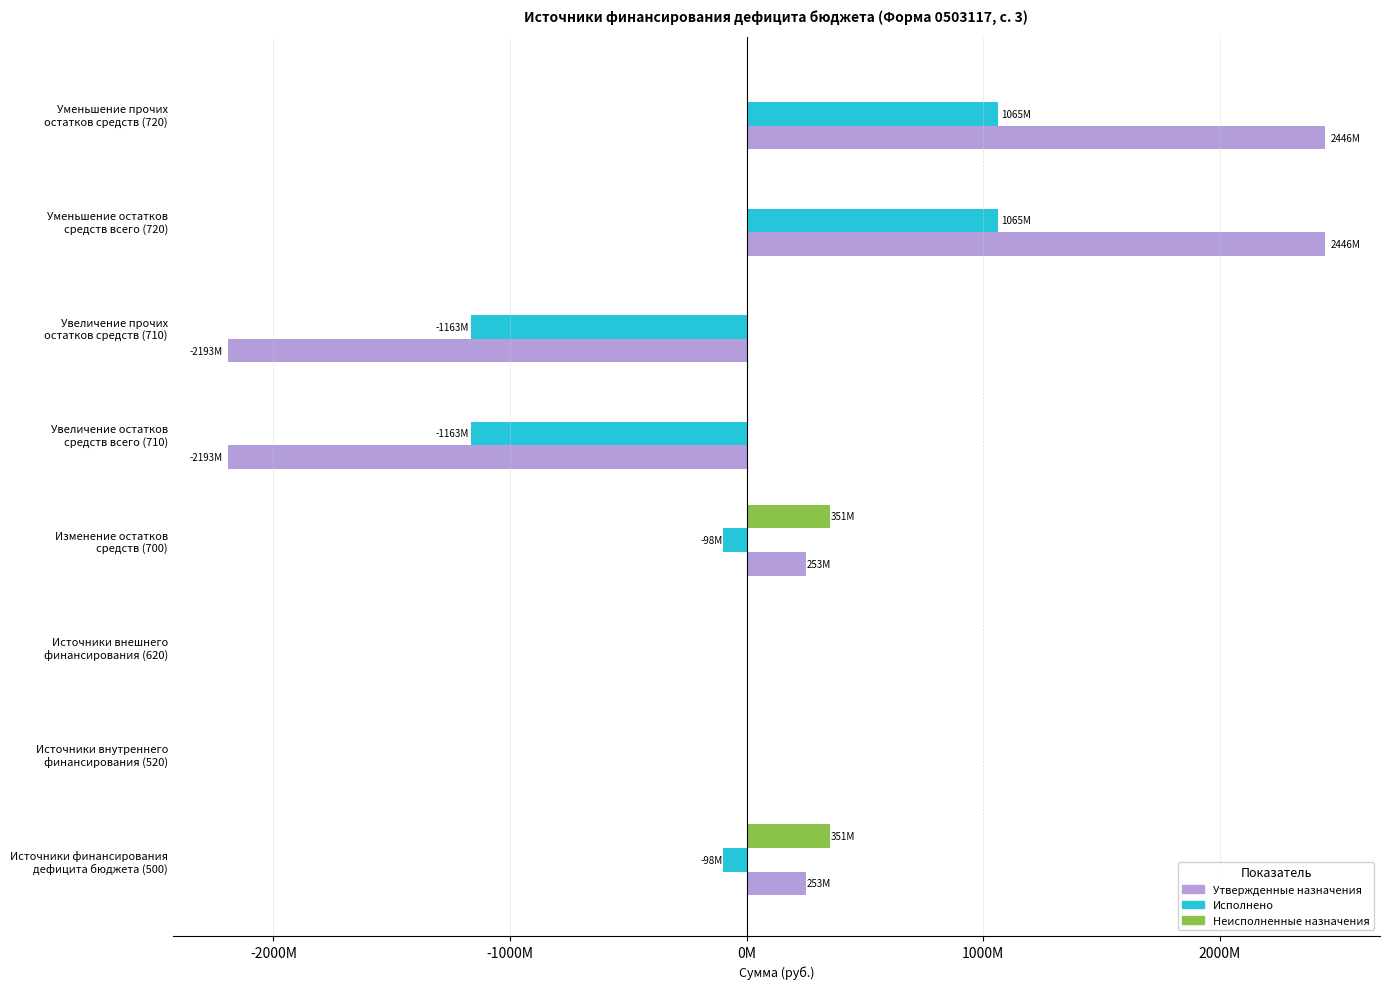

What is the difference between the maximum and minimum values in the Утвержденные назначения series?

4639466952.5